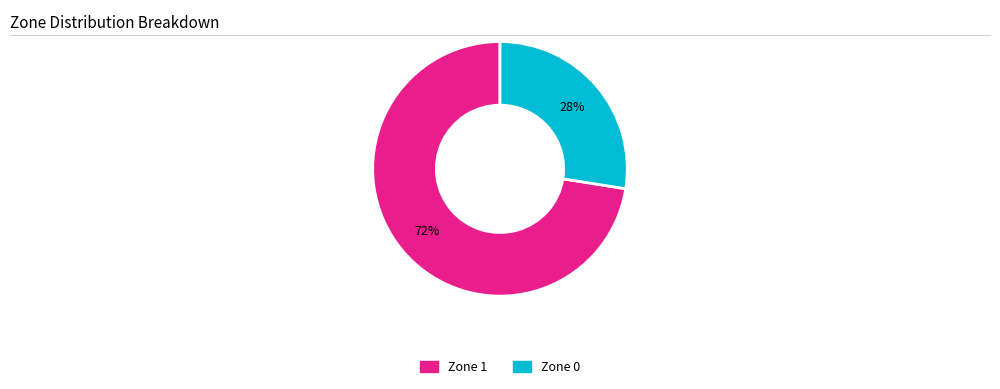

To the nearest percent, what percentage of the pie is Zone 1?

72%